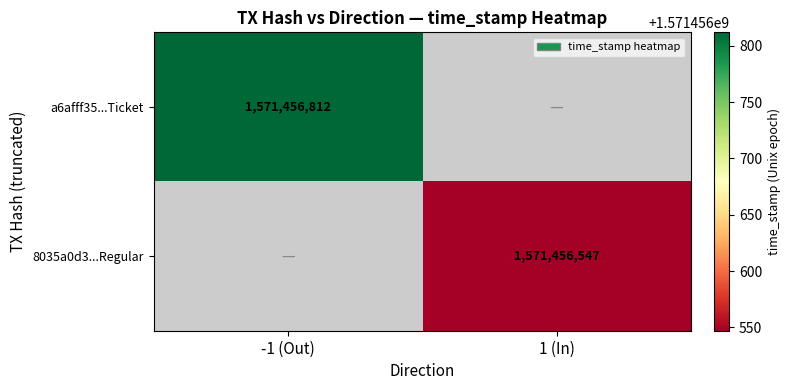

Which has a higher value, direction or time_stamp?

time_stamp